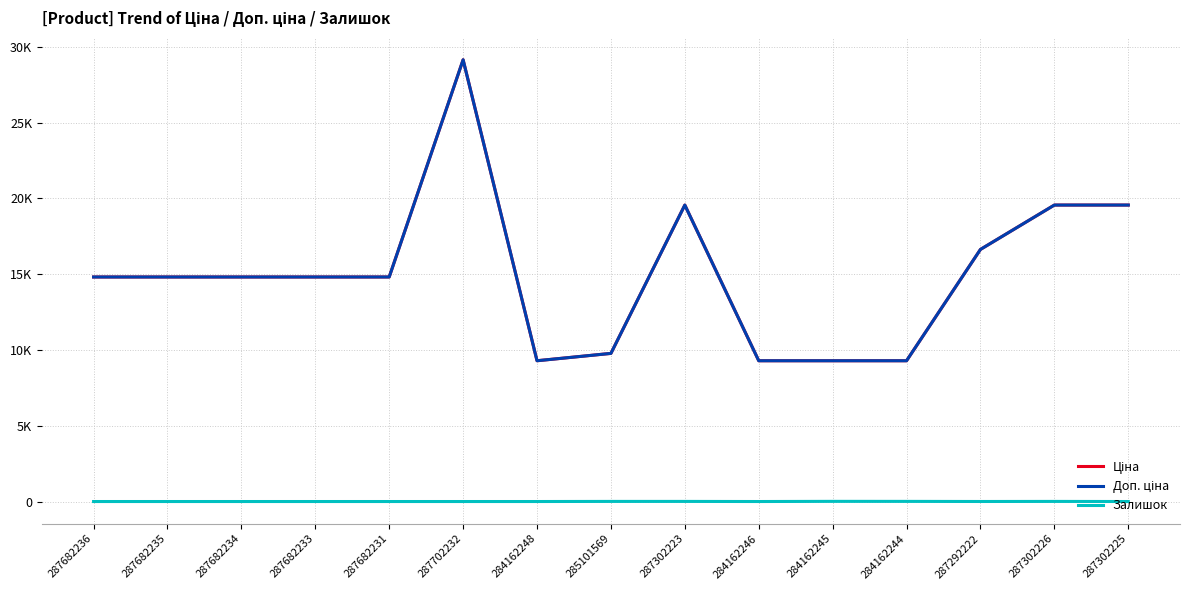

What is the label of the 10th point from the left?

284162246